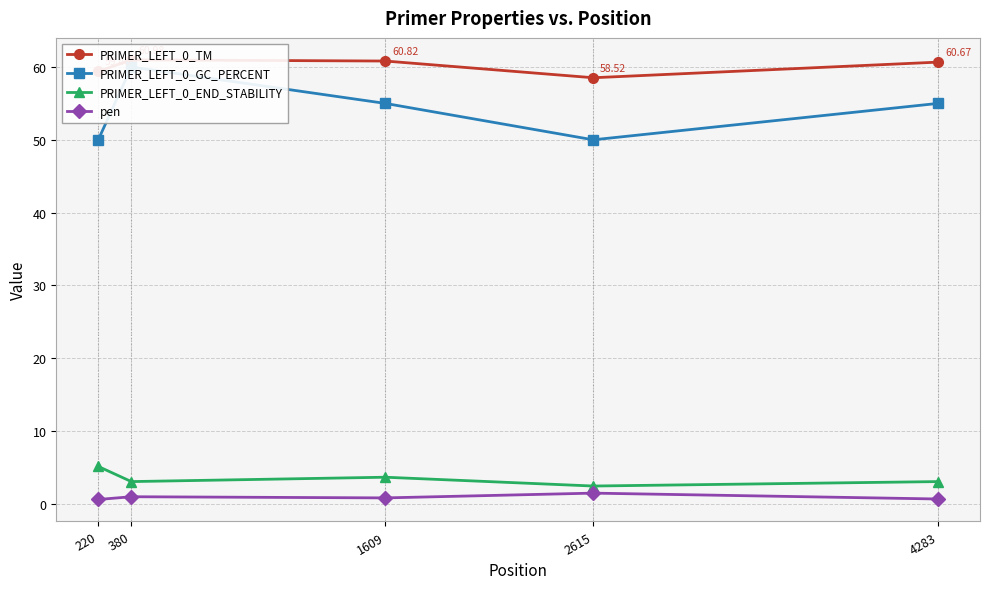

Between 4283 and 2615, which is larger?

4283